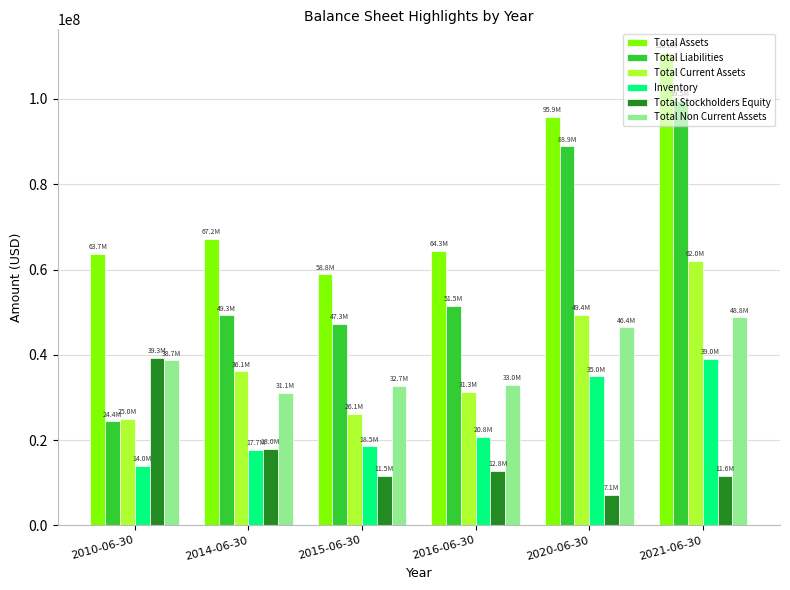

Which series has the widest spread of values?

Total Liabilities